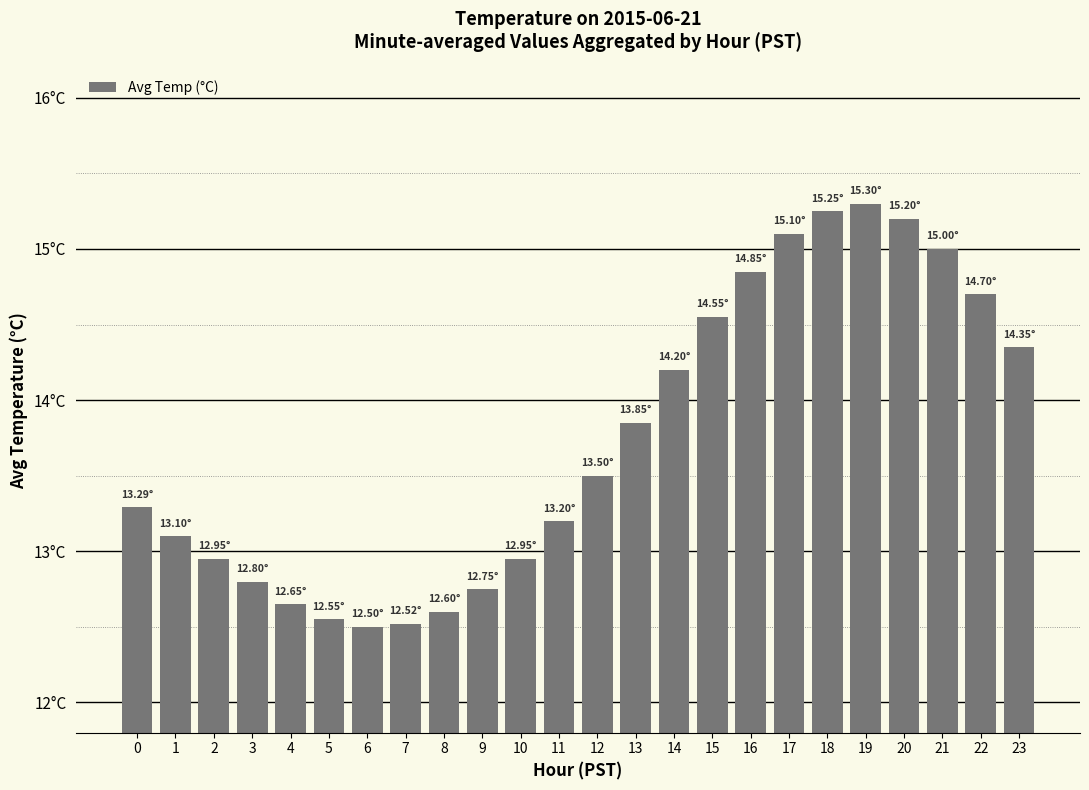

What is the average value?

13.7